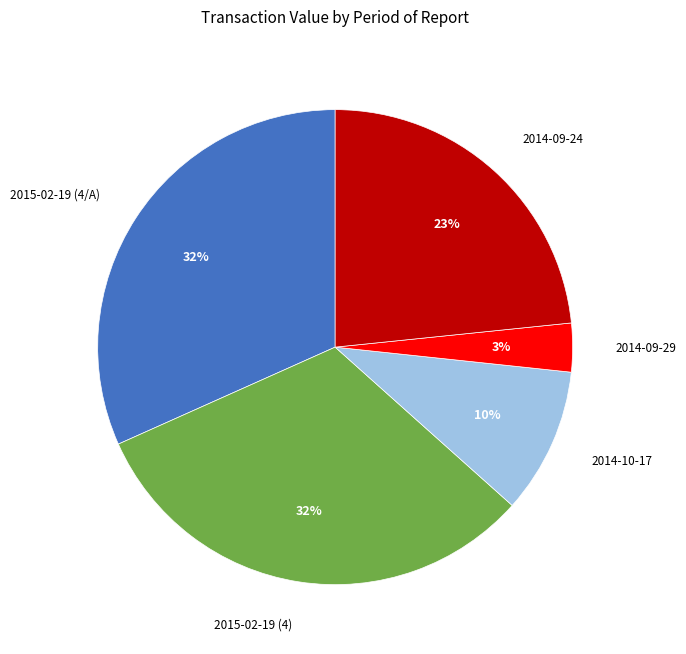

True or false: 2014-09-29 accounts for 3% of the total.

True